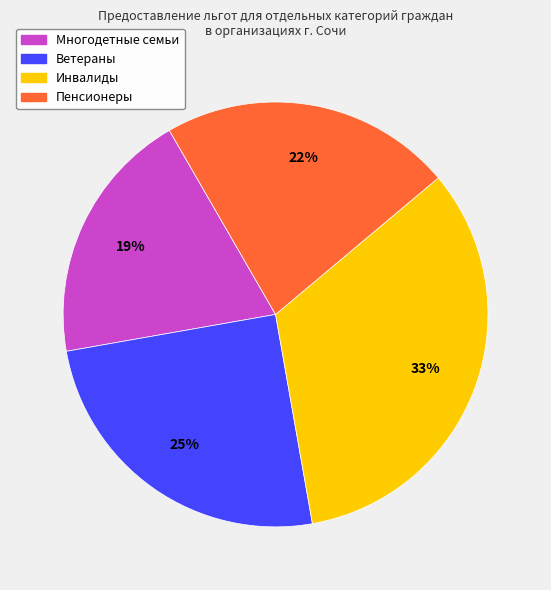

To the nearest percent, what portion does Ветераны represent?

25%